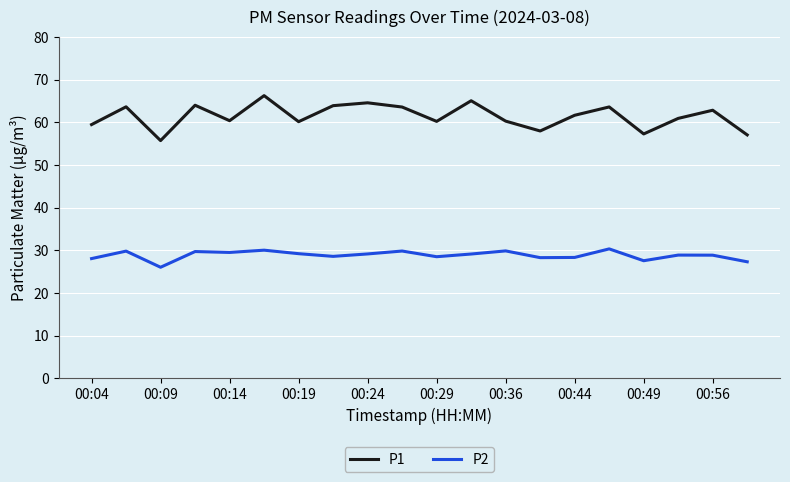

True or false: P2 has more than 1 points higher than both neighbors.

True